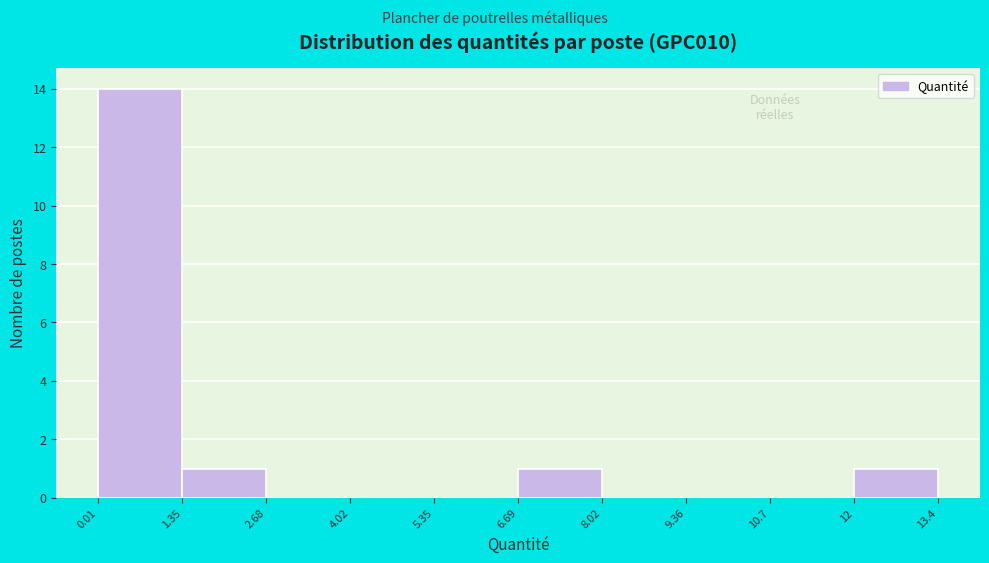

Reading left to right, transcribe this chart: for each bar, give the range it covers on the x-axis and its height. The values are not printed on the chart, so give them approximately, as read against the axis.

0.01 to 1.35: 14
1.35 to 2.68: 1
2.68 to 4.02: 0
4.02 to 5.35: 0
5.35 to 6.69: 0
6.69 to 8.02: 1
8.02 to 9.36: 0
9.36 to 10.7: 0
10.7 to 12: 0
12 to 13.4: 1